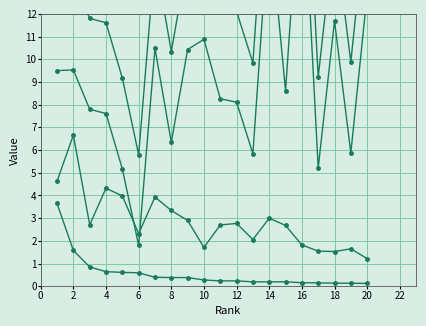

Which series has the largest total across all categories?

Citations per document